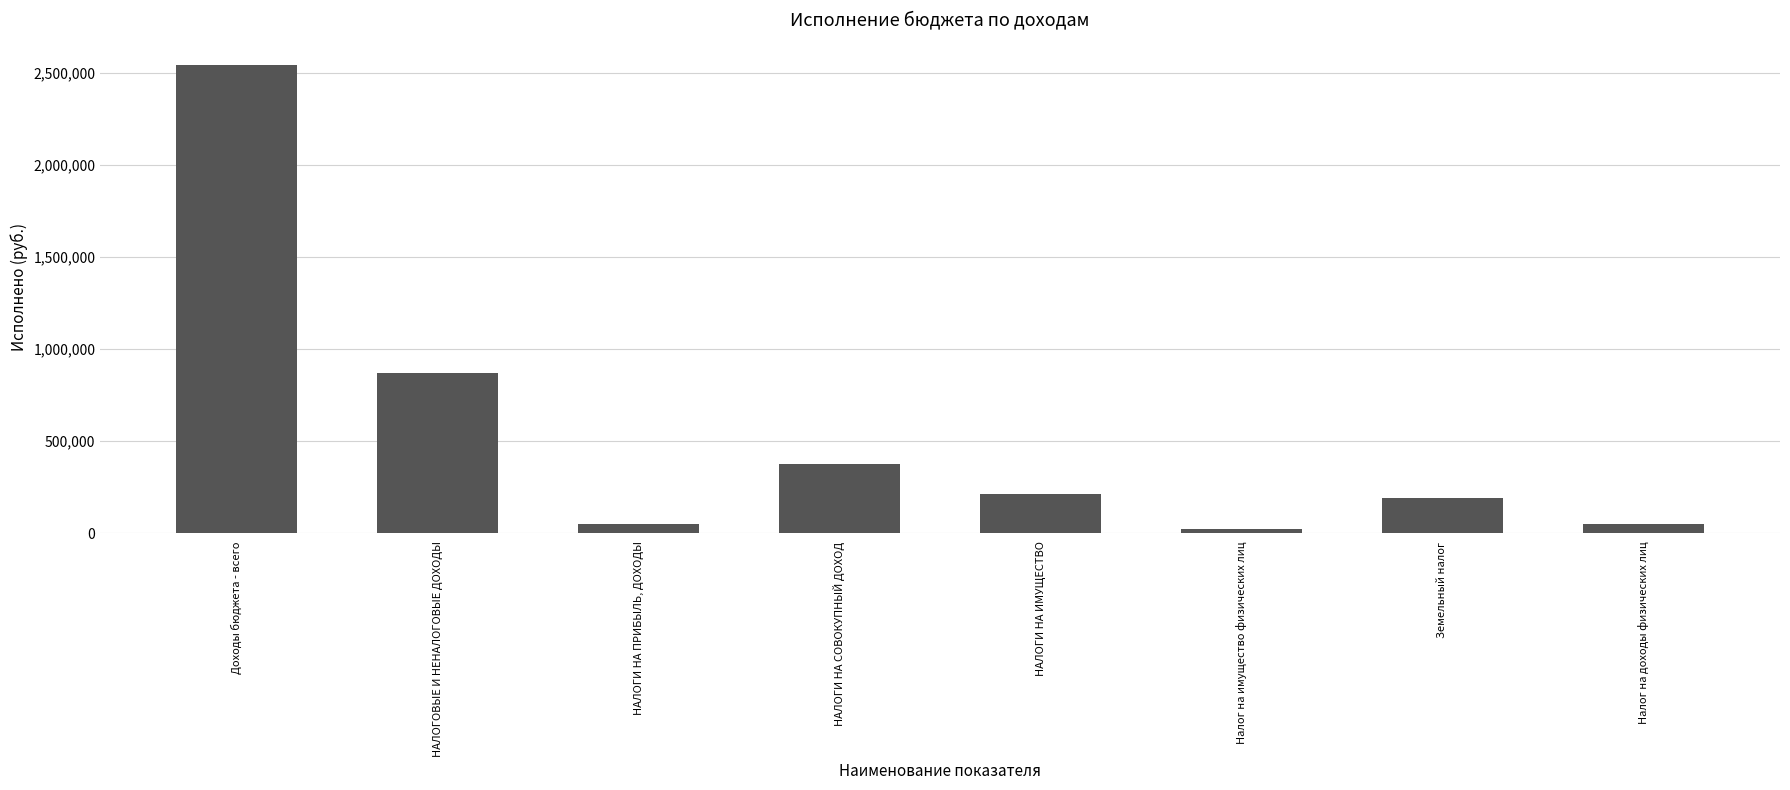

What is the label of the 7th bar from the left?

Земельный налог